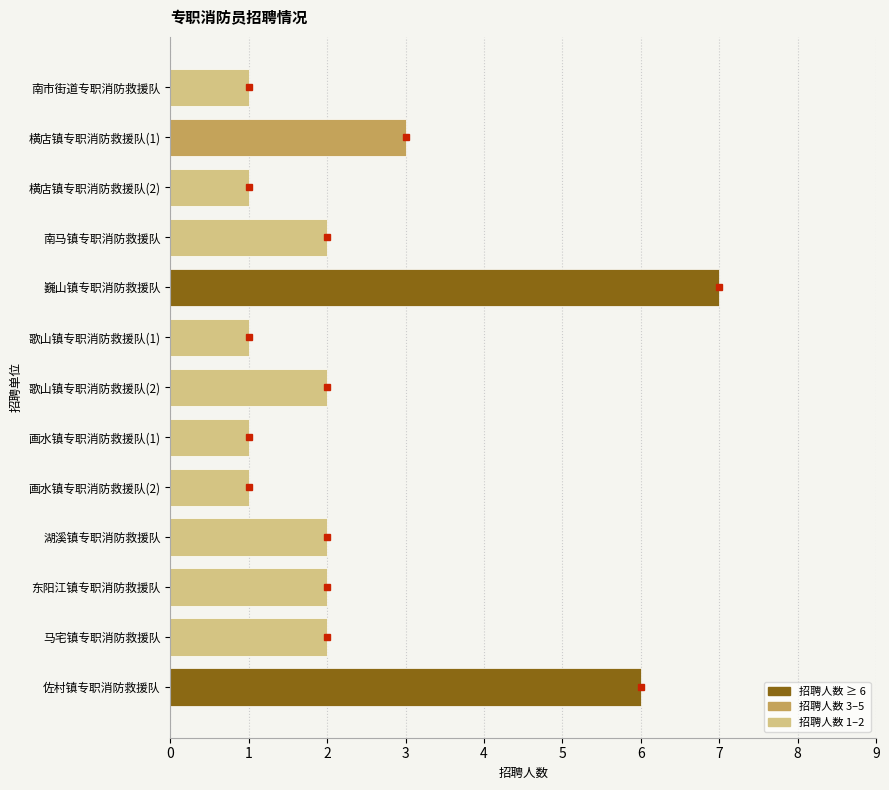

How many bars are there in total?

13